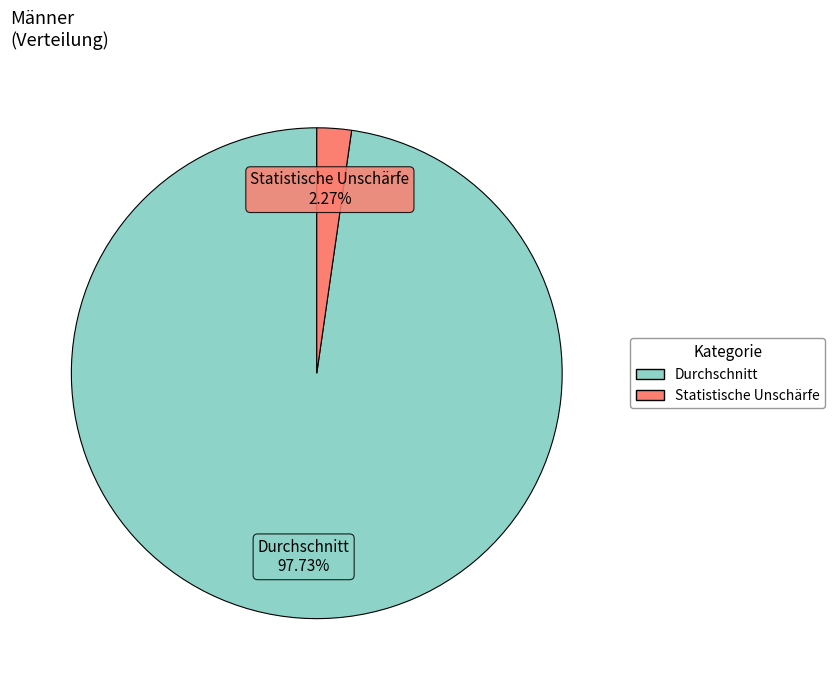

What is the largest slice in the pie chart?

Durchschnitt